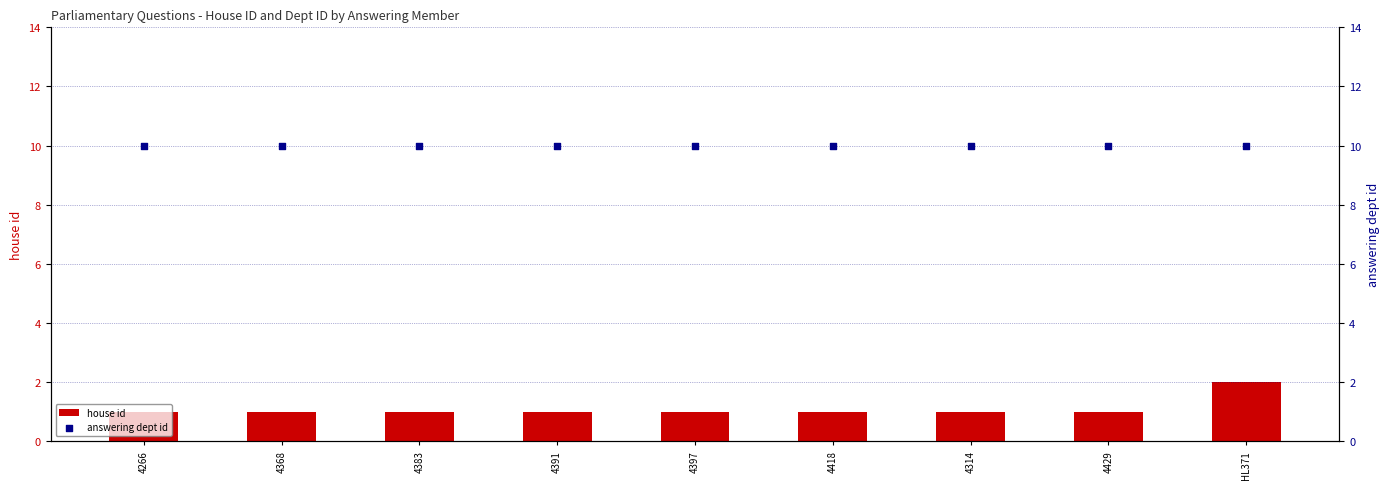

Which series contains the lowest Y value?

house id